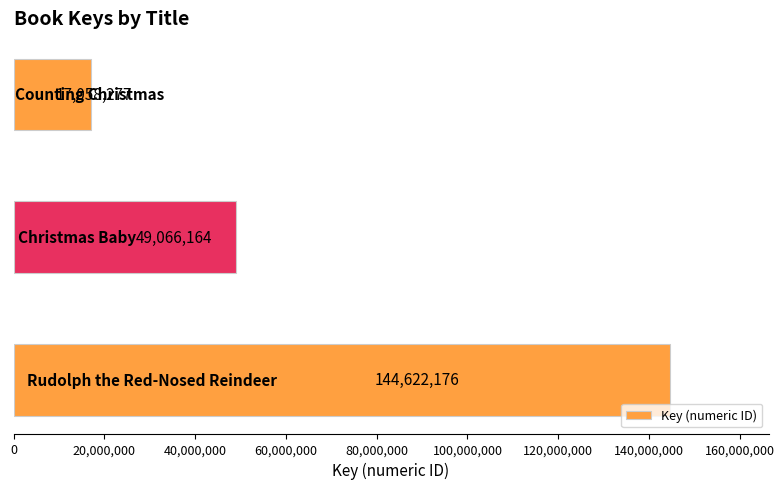

What is the difference between the maximum and minimum values?

127563899